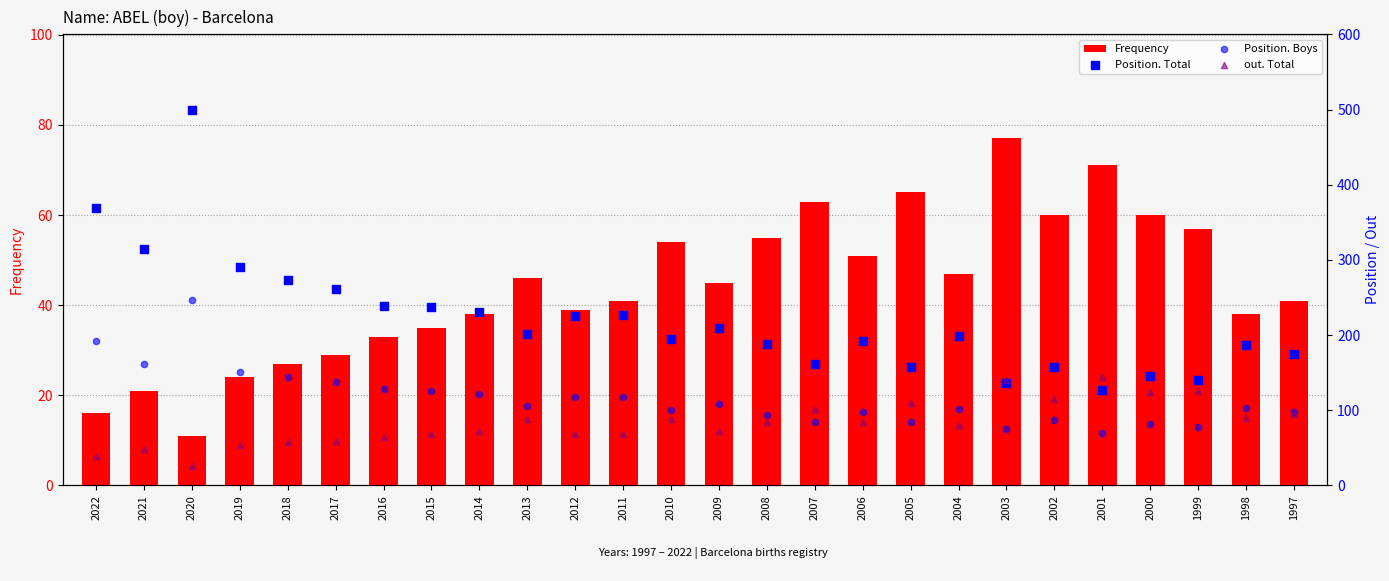

At which category is the sum across all series the highest?

2020